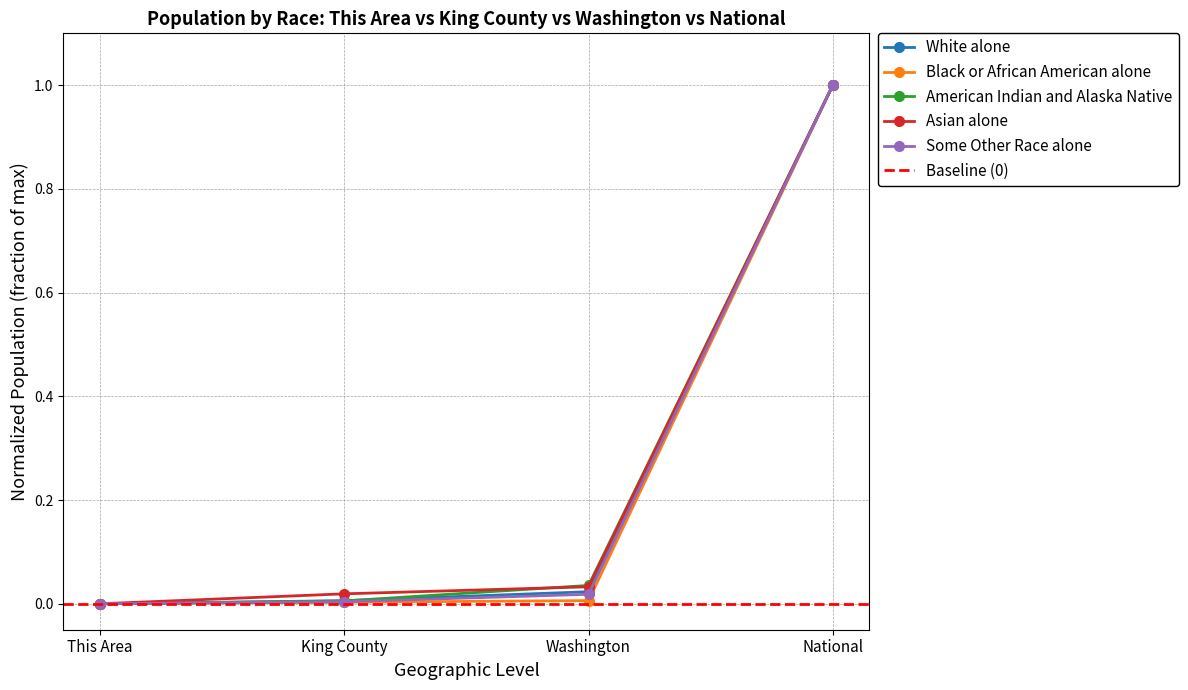

Between This Area and Washington, which series saw the biggest shift?

American Indian and Alaska Native